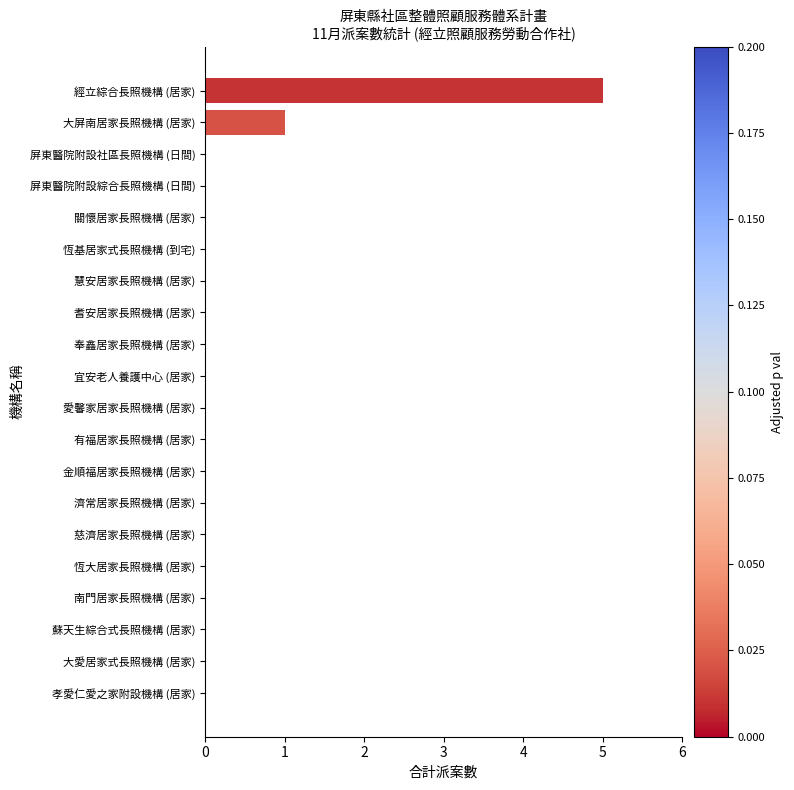

How many categories are shown in the chart?

20